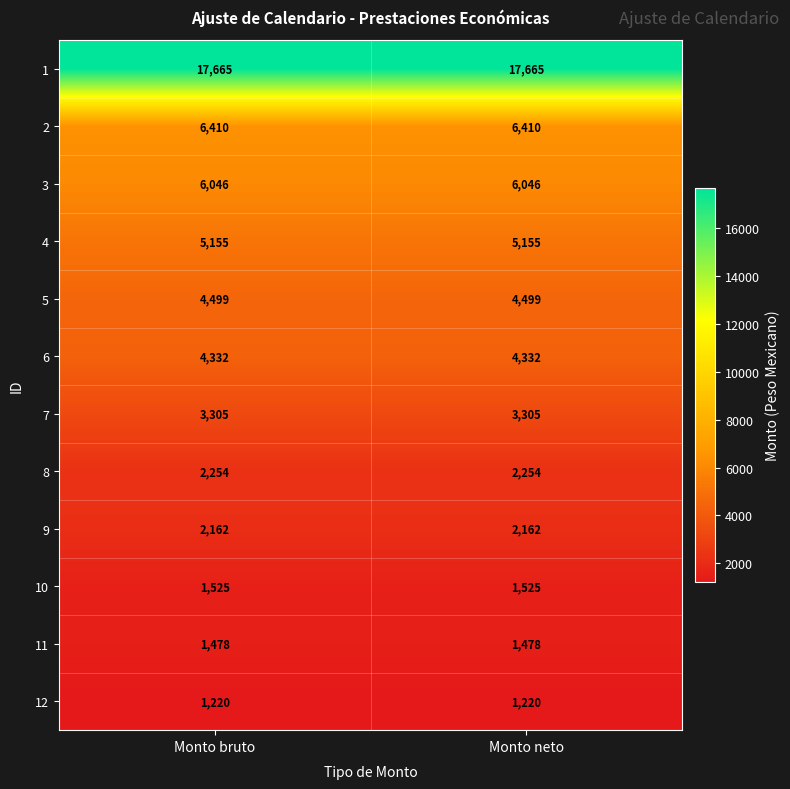

What is the difference between the highest and lowest values at Monto bruto?

16445